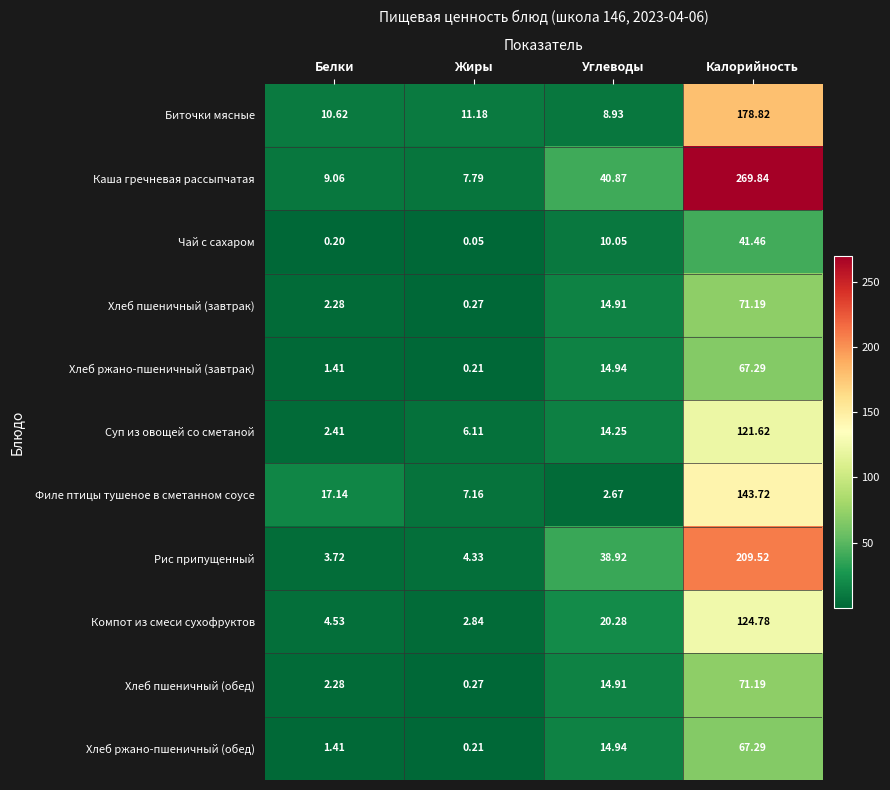

Between Белки and Углеводы, which series saw the biggest shift?

Рис припущенный